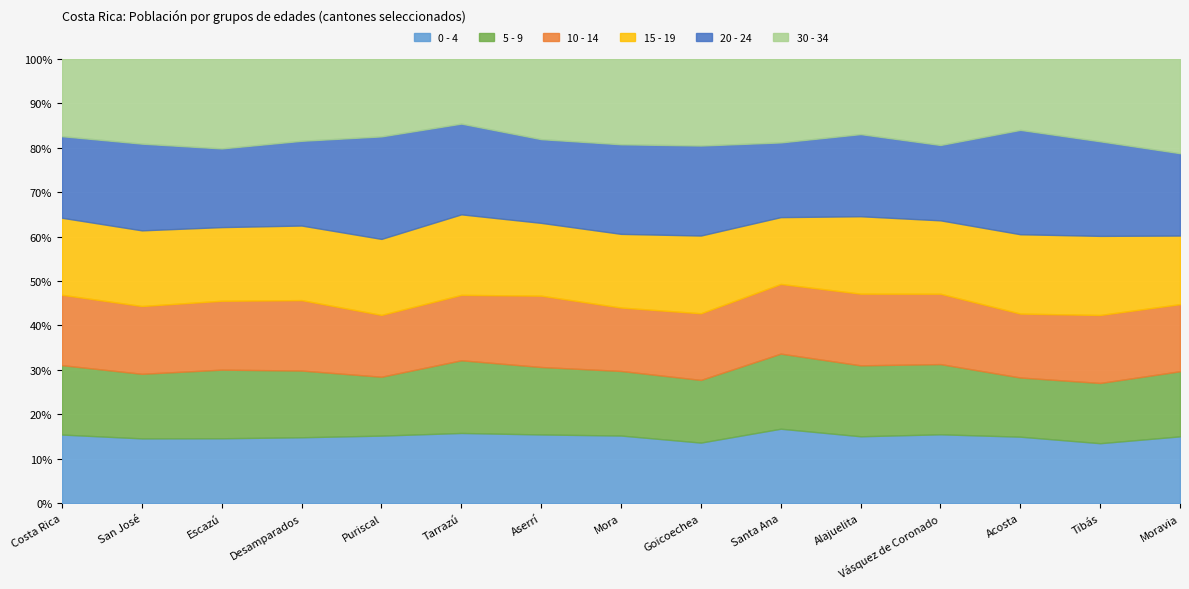

Between Desamparados and Alajuelita, which series saw the biggest shift?

30 - 34